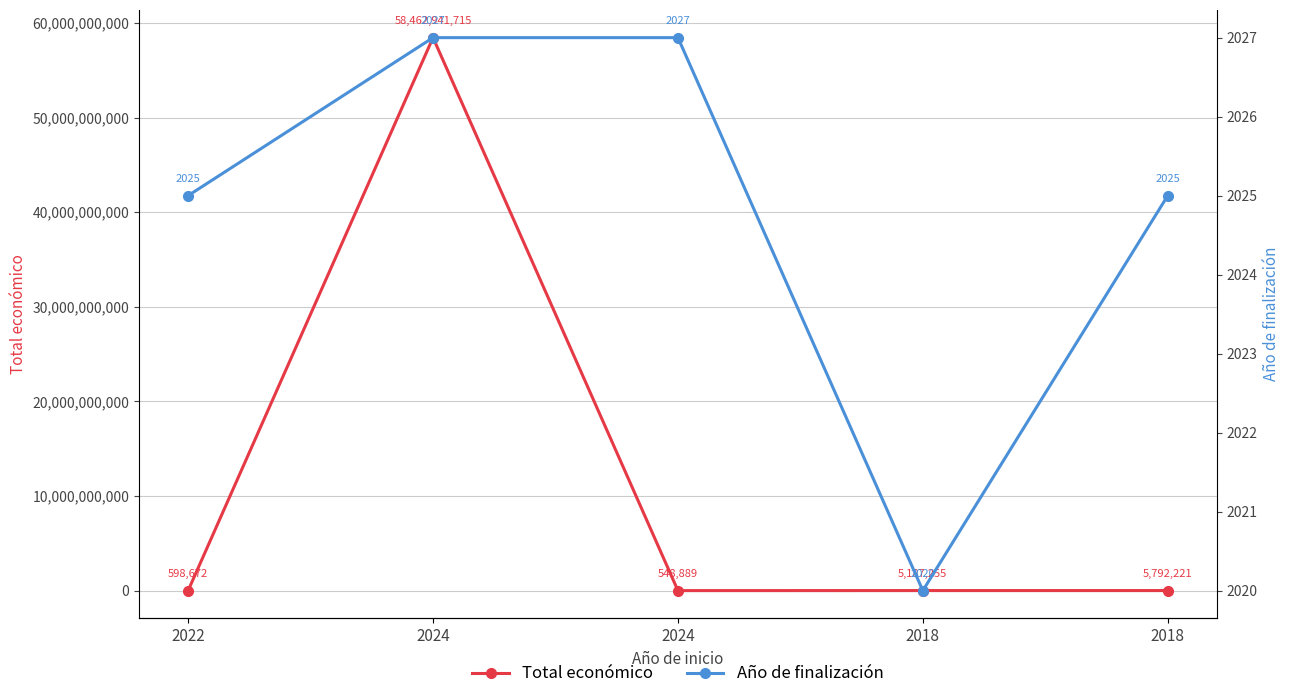

How many distinct data groups are displayed?

2